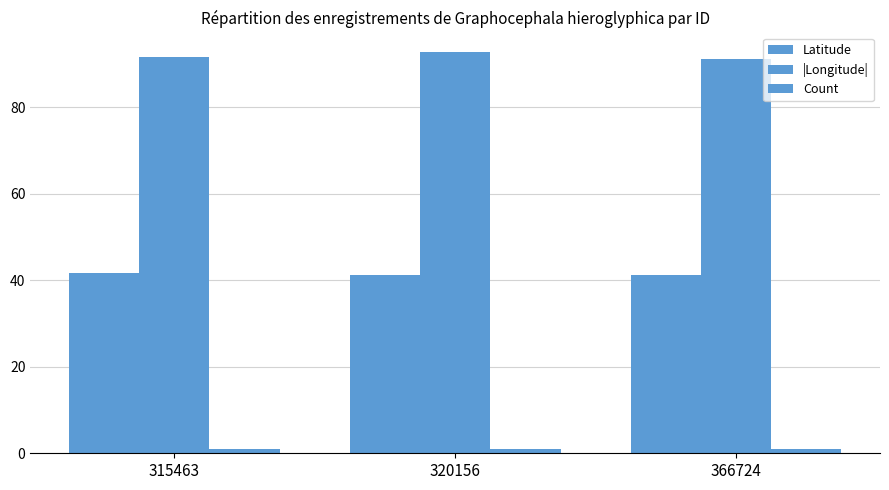

What is the sum of all |Longitude| values?

275.2